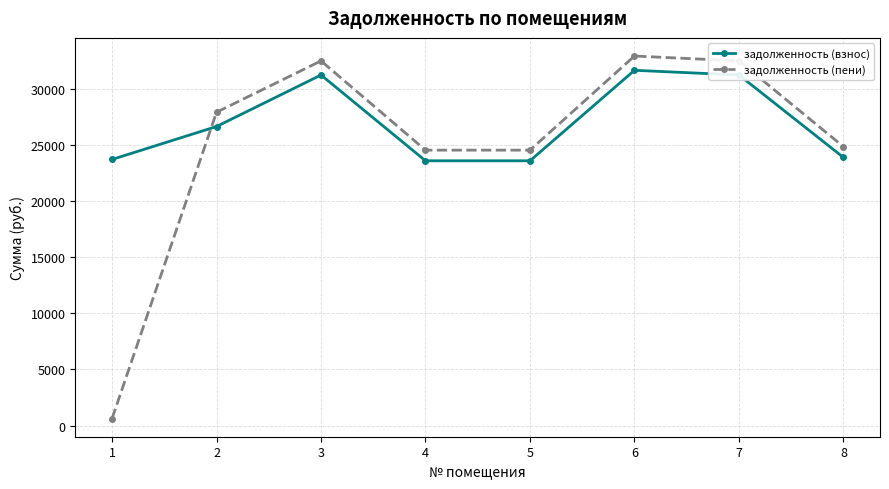

Count the number of categories in the chart.

8